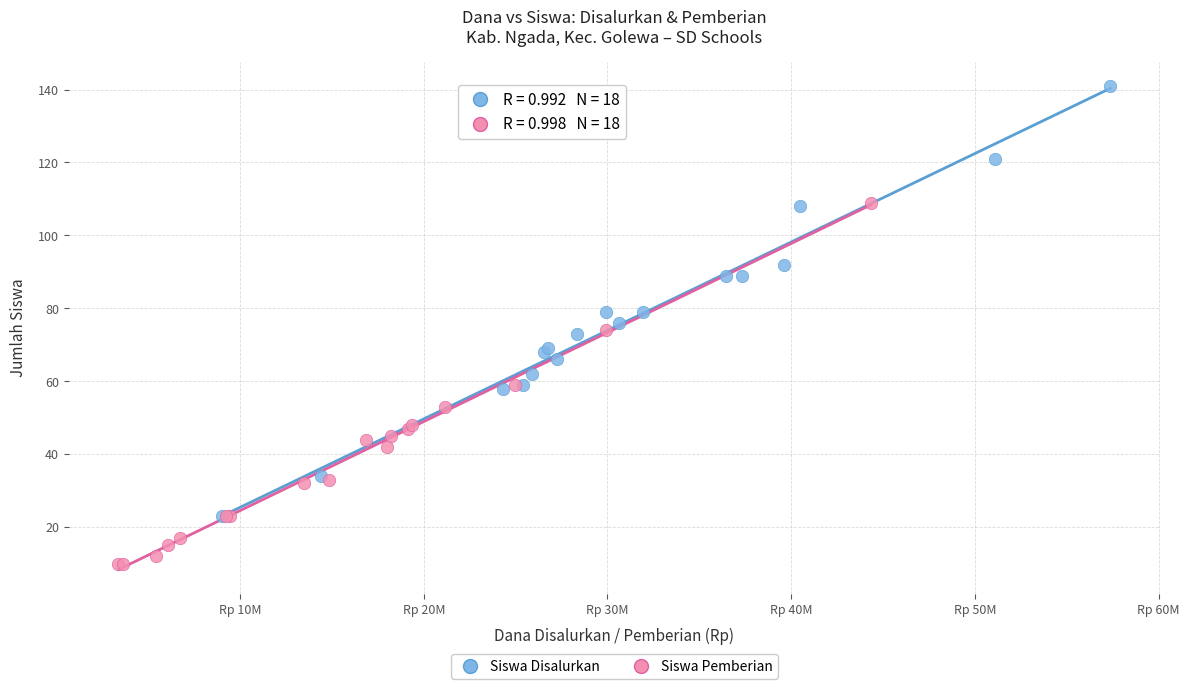

Which series contains the highest Y value?

Siswa Disalurkan